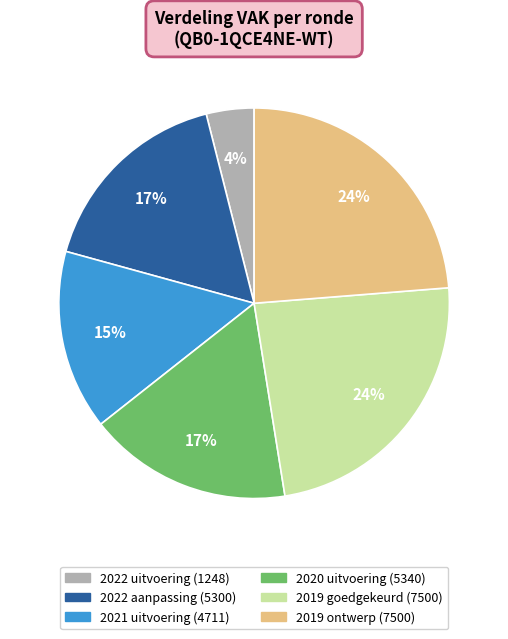

To the nearest percent, what is the average slice percentage?

17%